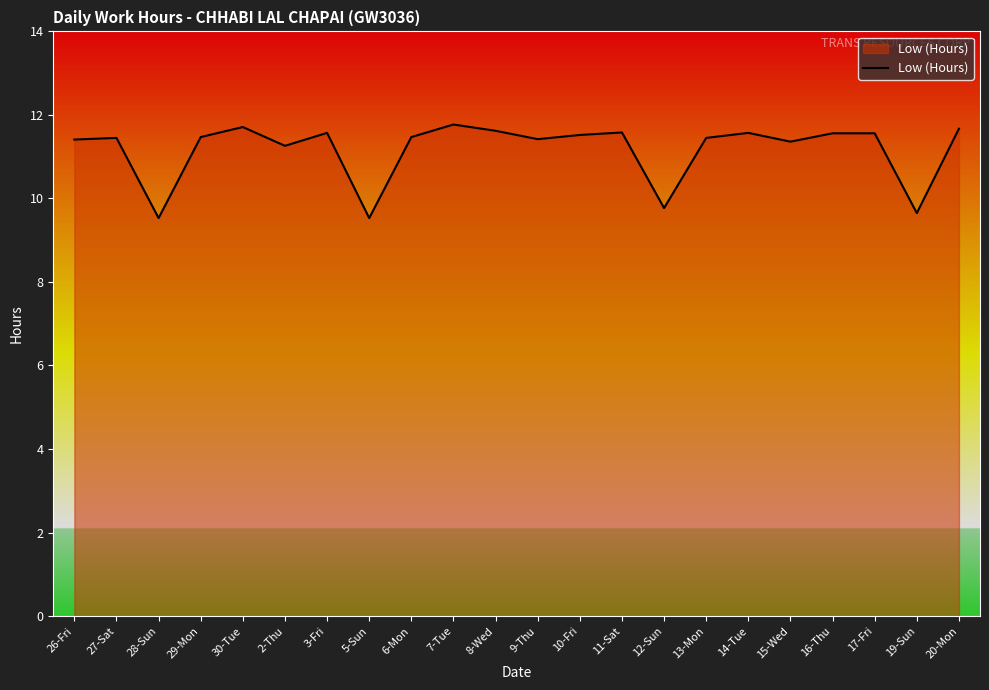

What is the maximum value shown in the chart?

11.8